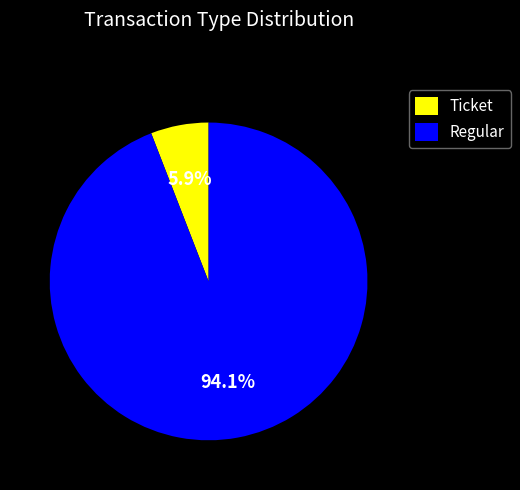

How many slices are in this pie chart?

2